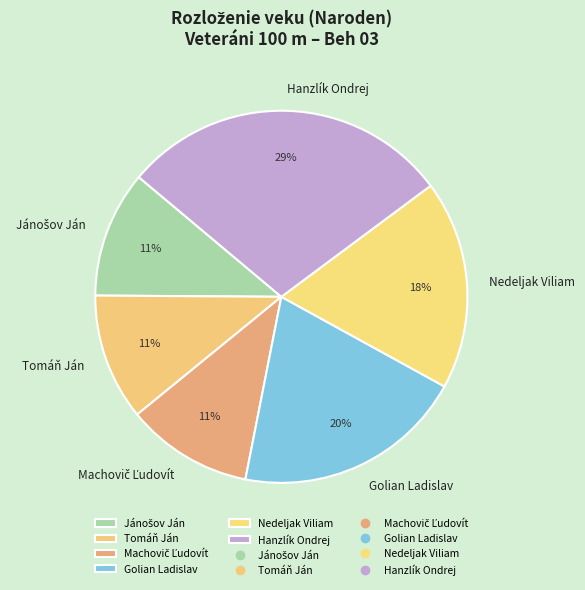

How many segments does this pie chart have?

6